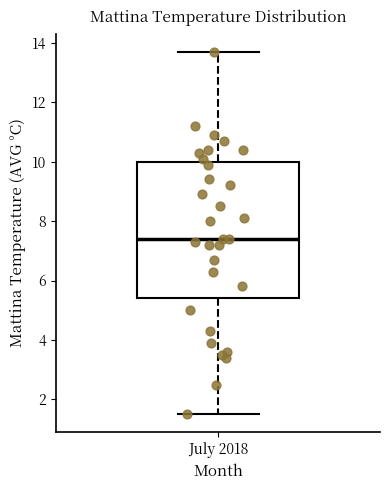

Transcribe this box plot: give where the median line is, the range the box spans, and where the two whiskers end, as read against the y-axis. The values are not printed on the chart, so give them approximately, as read against the axis.

median 7.4, box 5.4 to 10.0, whiskers 1.6 to 13.8